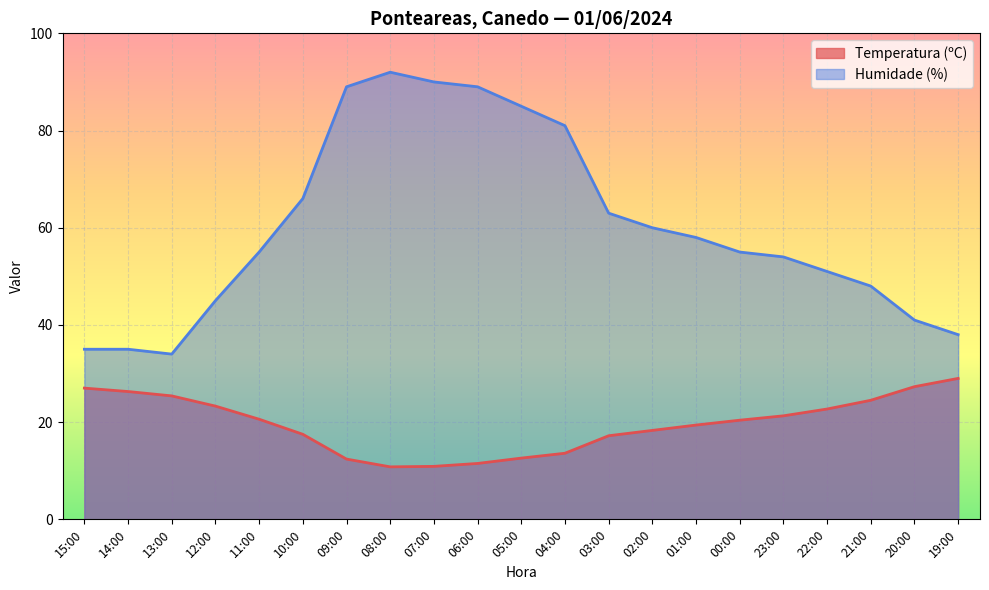

Reading left to right, list all the values displayed in this chart.

Temperatura (ºC): 15:00=27.0	14:00=26.3	13:00=25.4	12:00=23.3	11:00=20.6	10:00=17.5	09:00=12.4	08:00=10.8	07:00=10.9	06:00=11.5	05:00=12.6	04:00=13.6	03:00=17.2	02:00=18.3	01:00=19.4	00:00=20.4	23:00=21.3	22:00=22.7	21:00=24.5	20:00=27.3	19:00=29.0
Humidade (%): 15:00=35.0	14:00=35.0	13:00=34.0	12:00=45.0	11:00=55.0	10:00=66.0	09:00=89.0	08:00=92.0	07:00=90.0	06:00=89.0	05:00=85.0	04:00=81.0	03:00=63.0	02:00=60.0	01:00=58.0	00:00=55.0	23:00=54.0	22:00=51.0	21:00=48.0	20:00=41.0	19:00=38.0